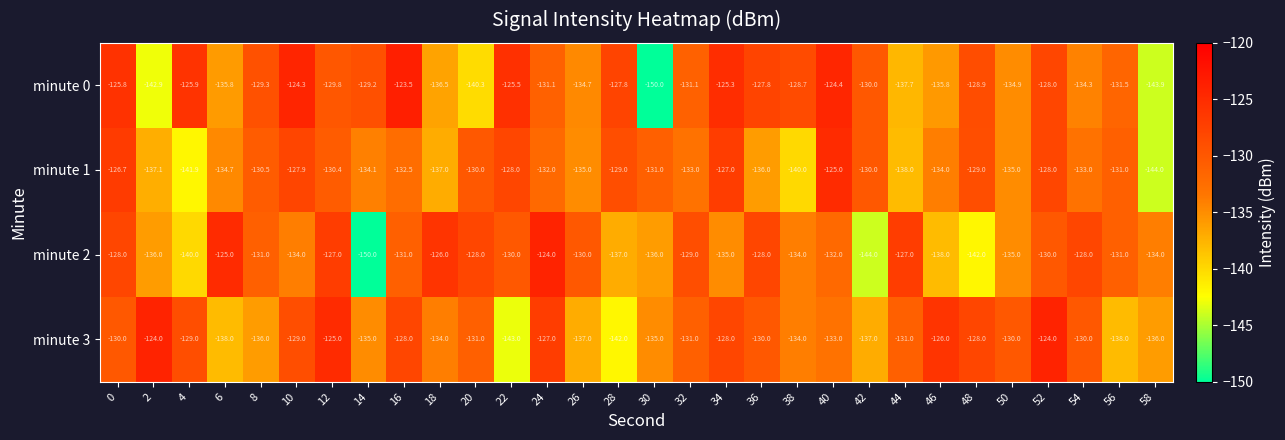

Rank the series at 4 from highest to lowest value.

minute 0, minute 3, minute 2, minute 1